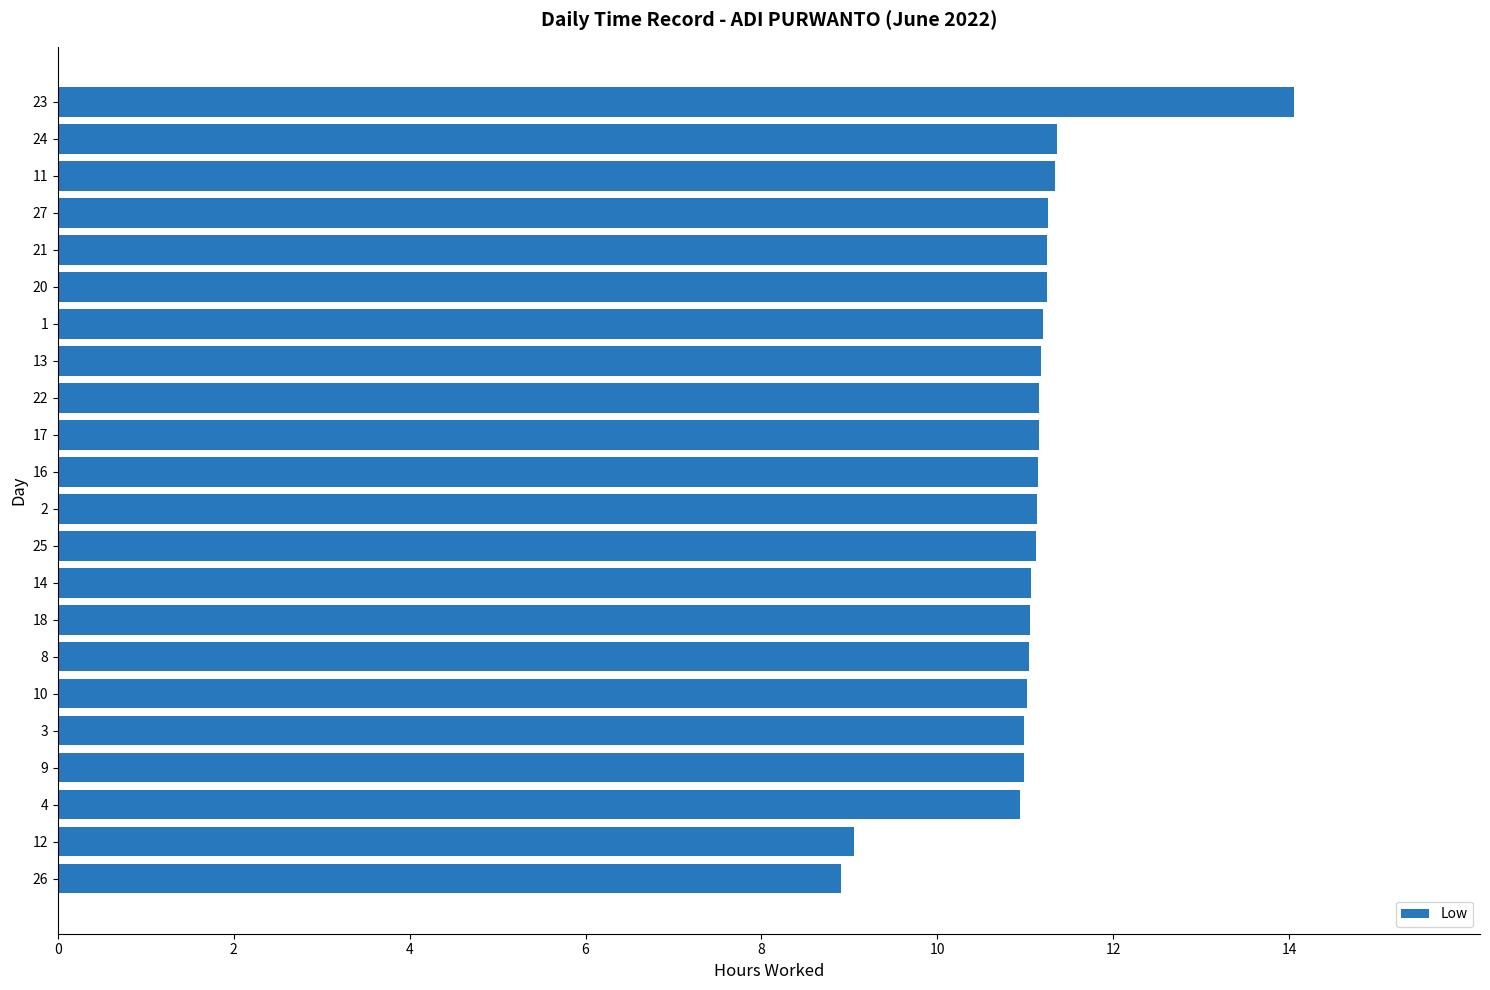

The chart shows a value of 10.9 at 4. True or false?

True